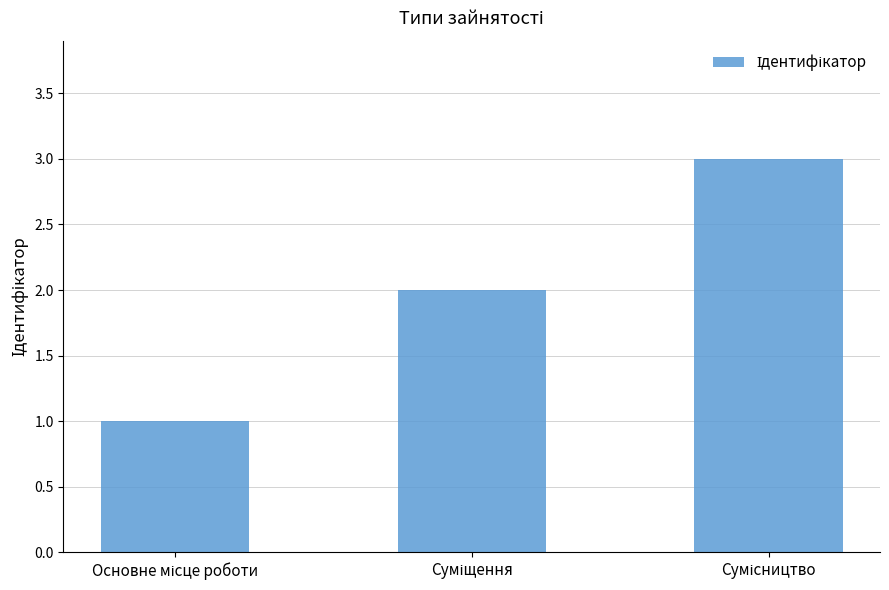

What is the maximum value shown in the chart?

3